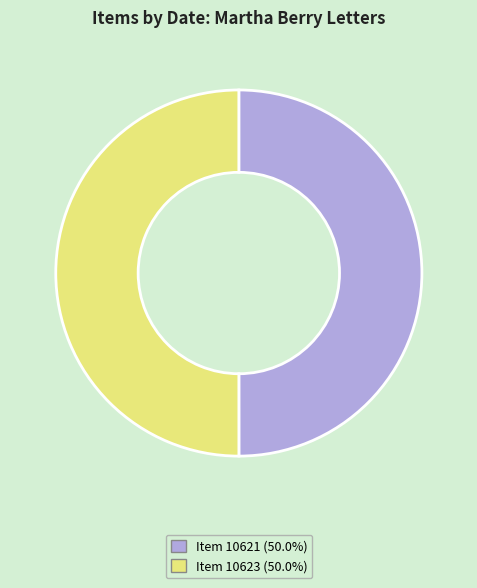

How many slices are in this pie chart?

2